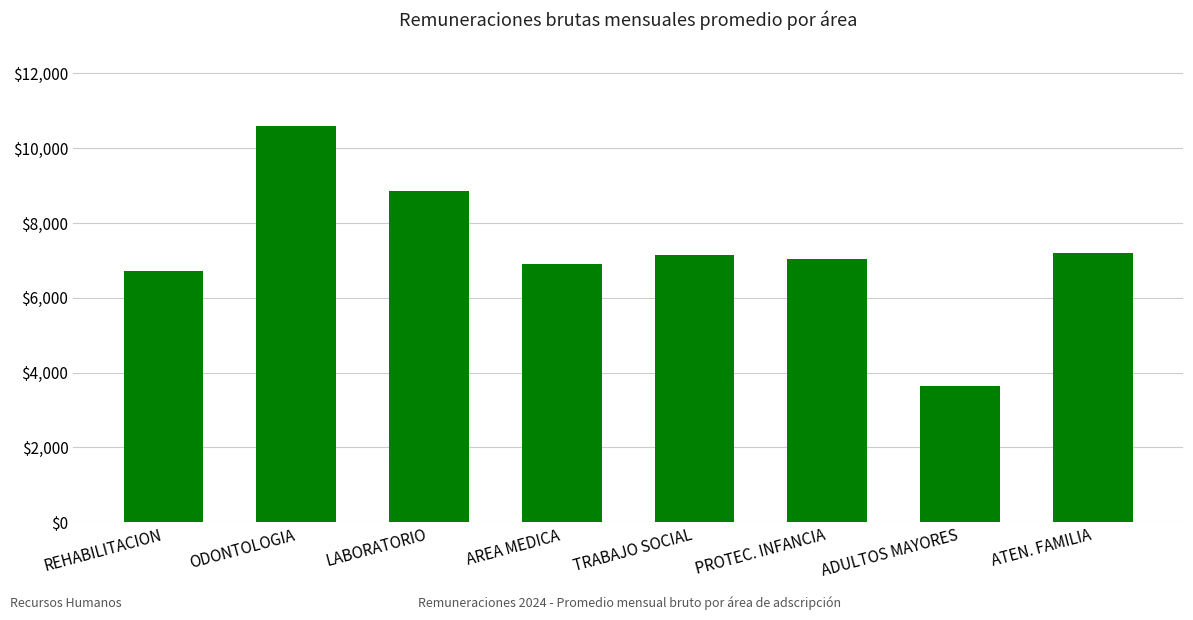

True or false: the data shows 9465.5 at REHABILITACION.

False